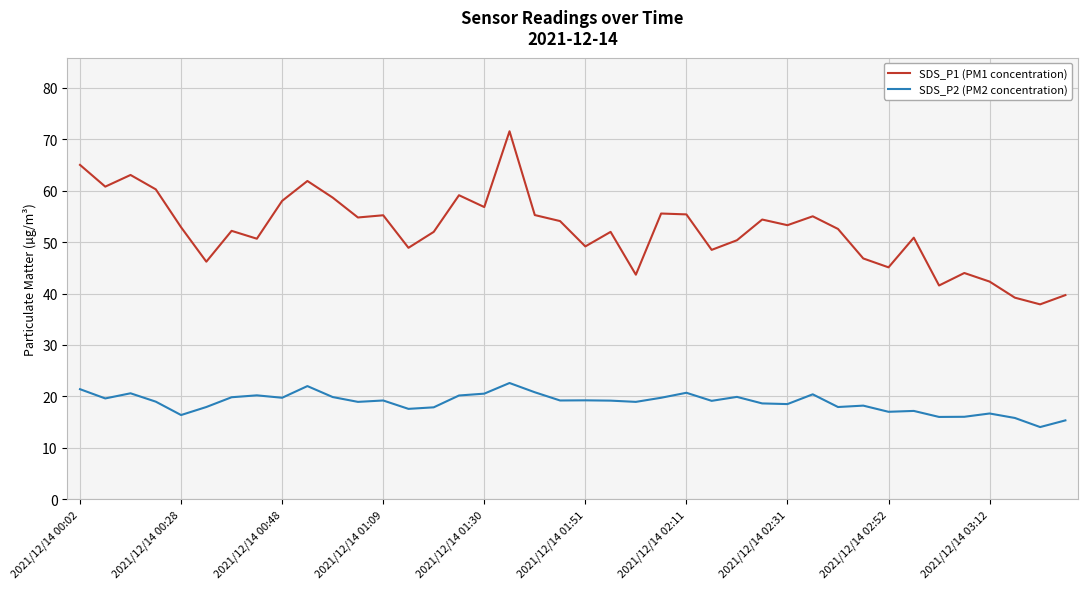

What is the greatest value displayed?

71.6